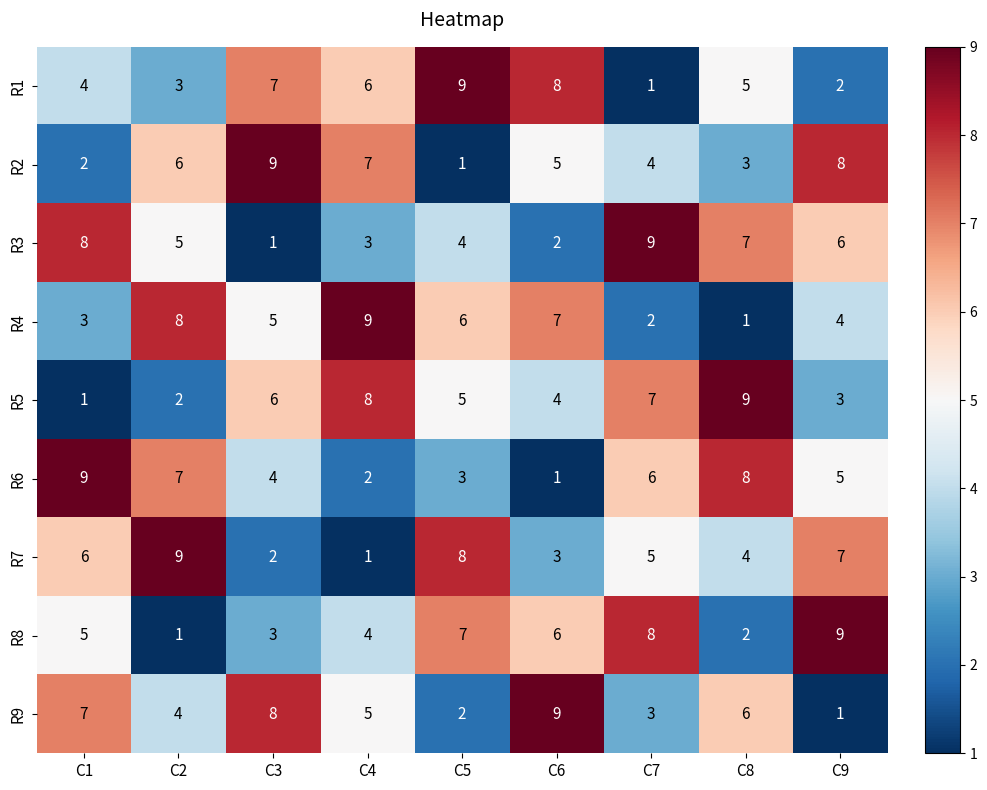

At C8, list the series in order from largest to smallest.

R5, R6, R3, R9, R1, R7, R2, R8, R4